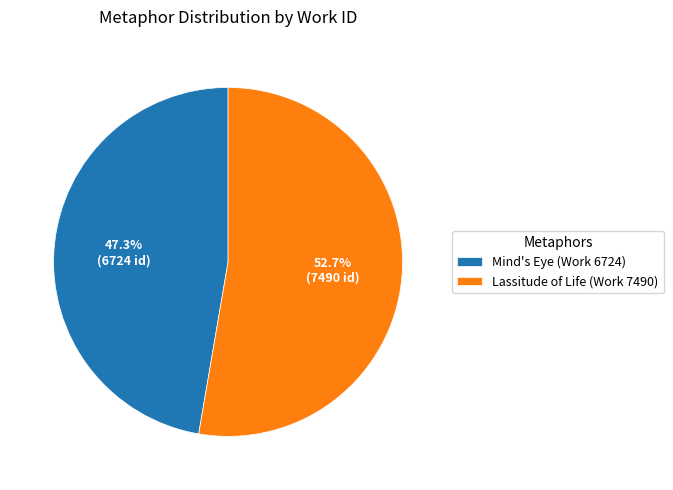

Is Mind's Eye (Work 6724) the majority of the pie?

No